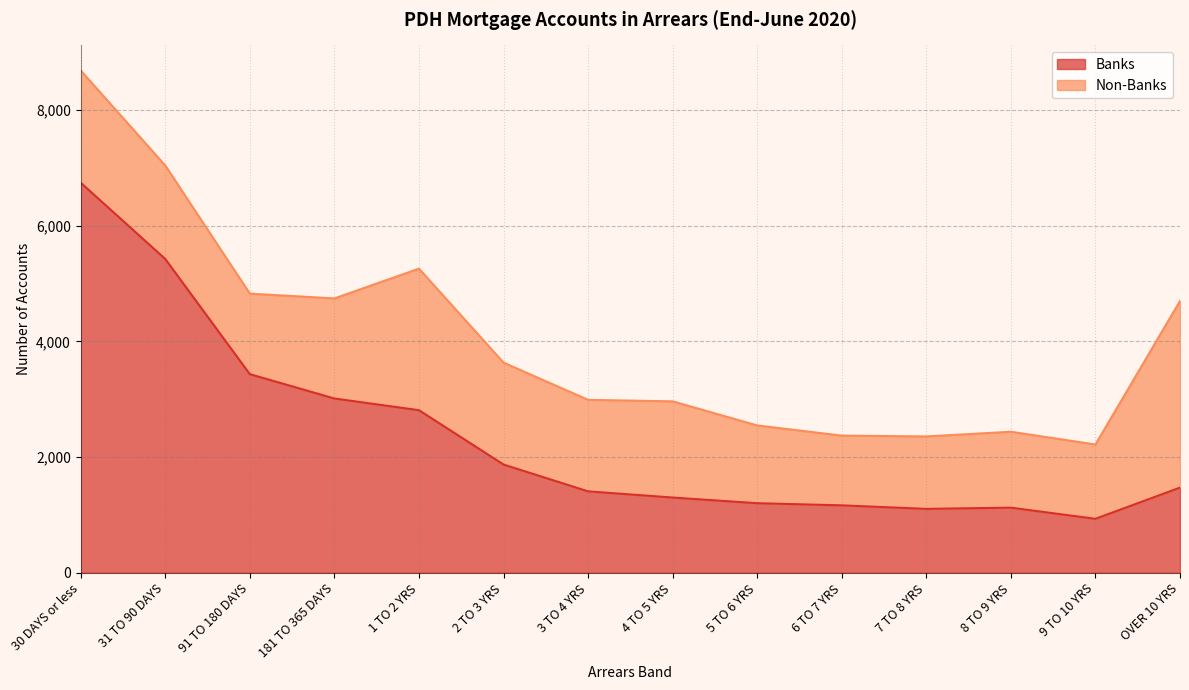

What is the difference between the second highest and minimum values?

4494